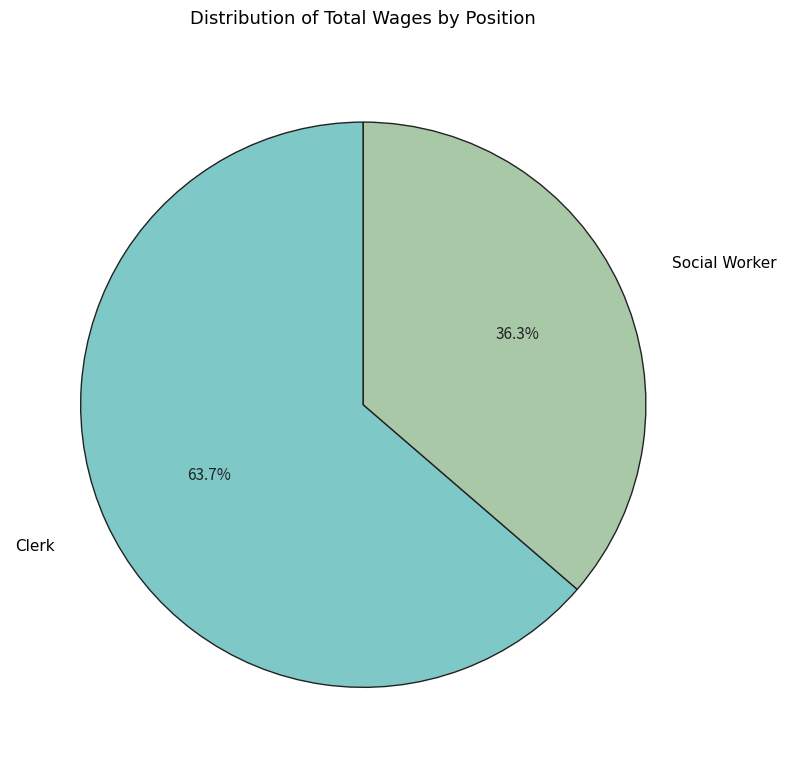

Is there any slice that represents more than half of the pie?

Yes